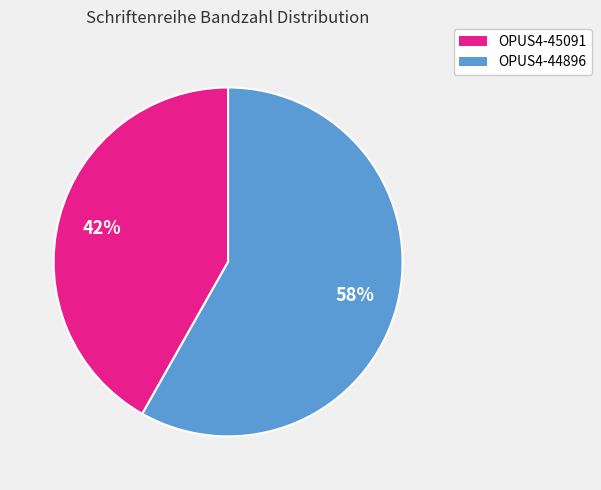

To the nearest percent, what is the combined percentage of OPUS4-44896 and OPUS4-45091?

100%